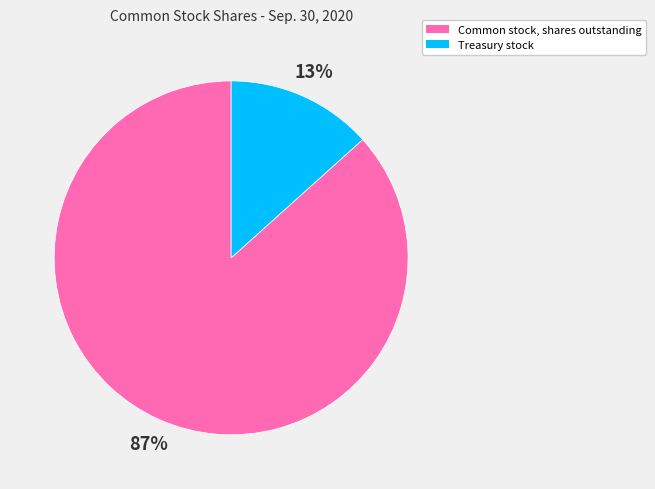

Count the number of slices in the pie.

2